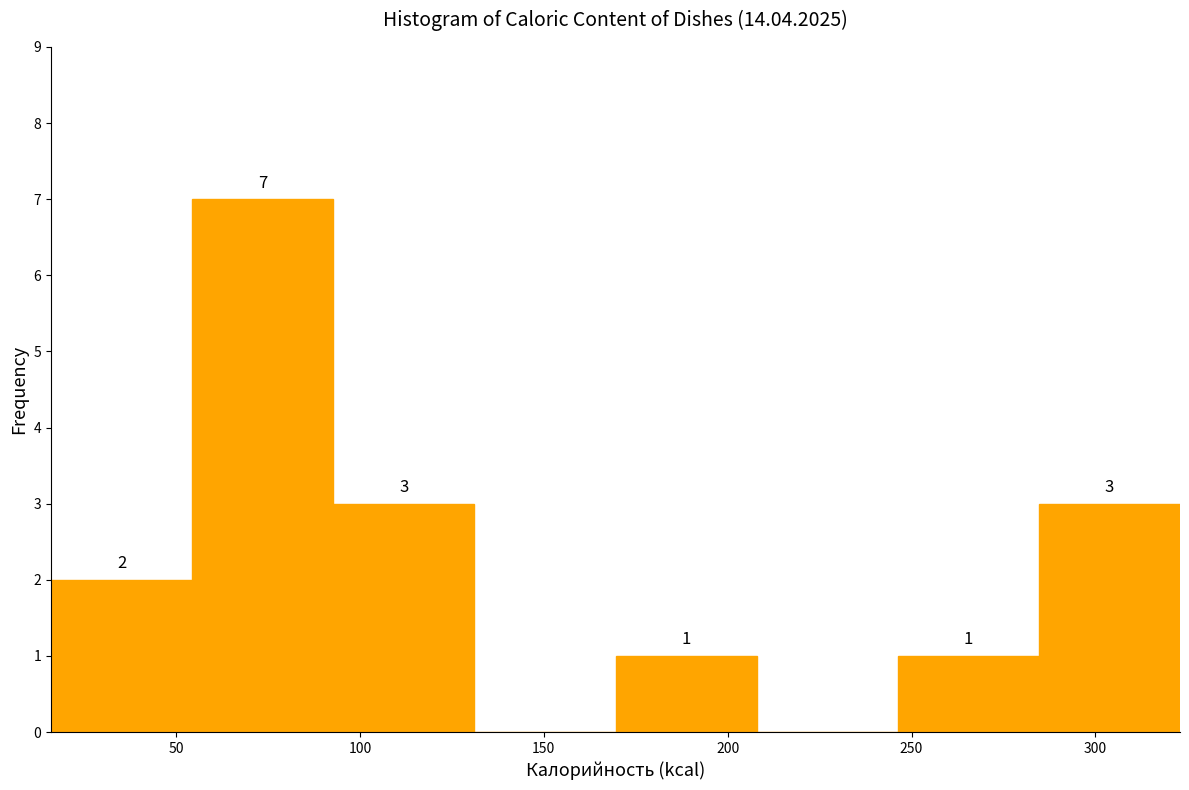

Which range on the x-axis has the tallest bar?

55 to 95